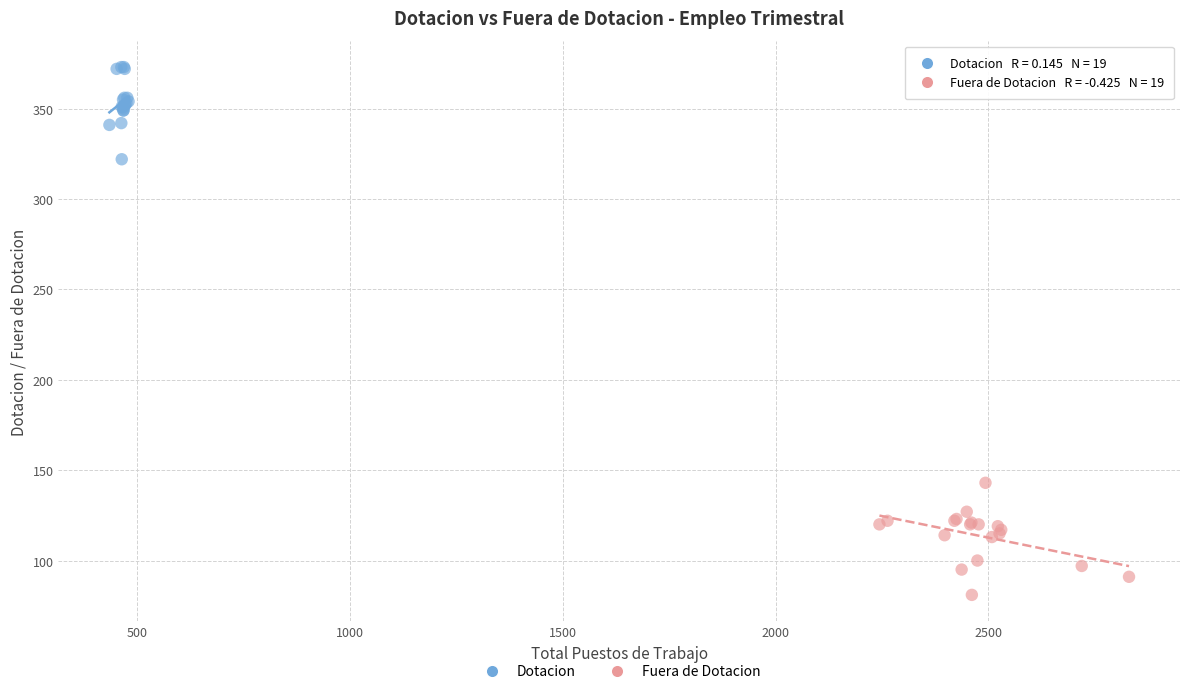

Which series has the widest spread of Y values?

Fuera de Dotacion